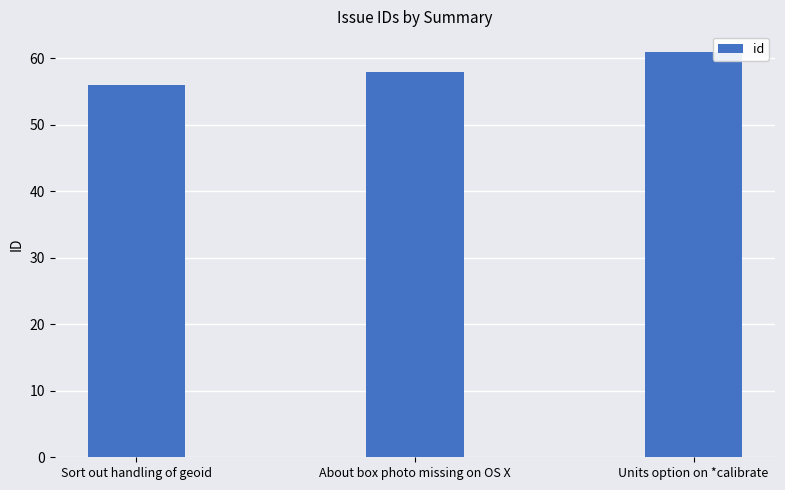

Count the values in the range 56 to 61.

3